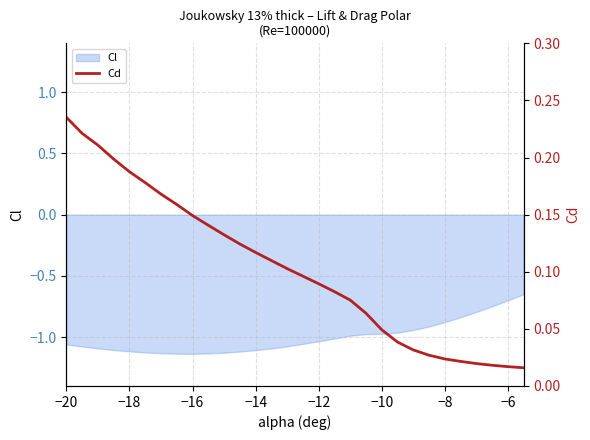

Which category has the highest value across all series?

−20